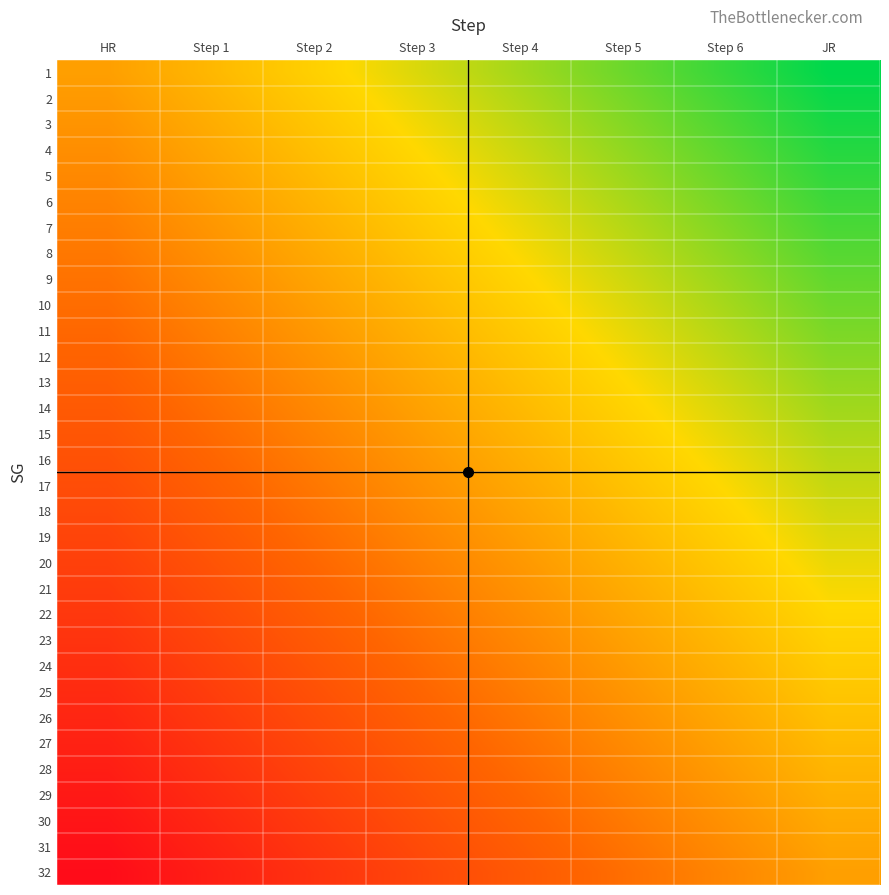

Between Step 5 and JR, which series saw the biggest shift?

3